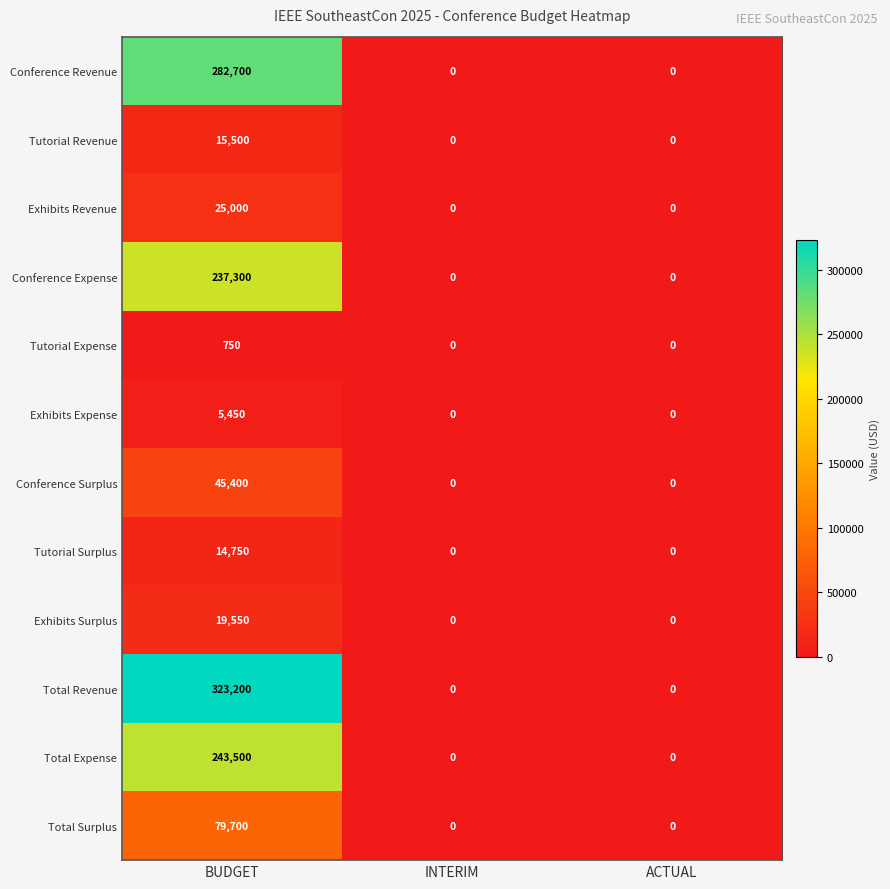

At which category is the sum across all series the highest?

BUDGET